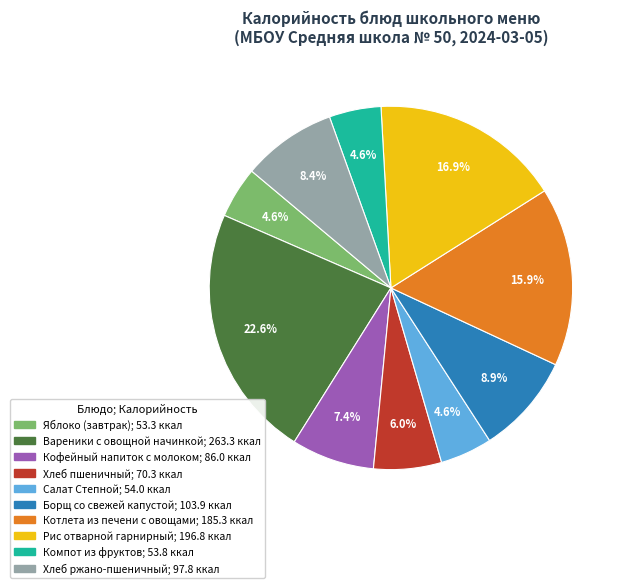

What percentage is the Борщ со свежей капустой slice, to the nearest percent?

9%